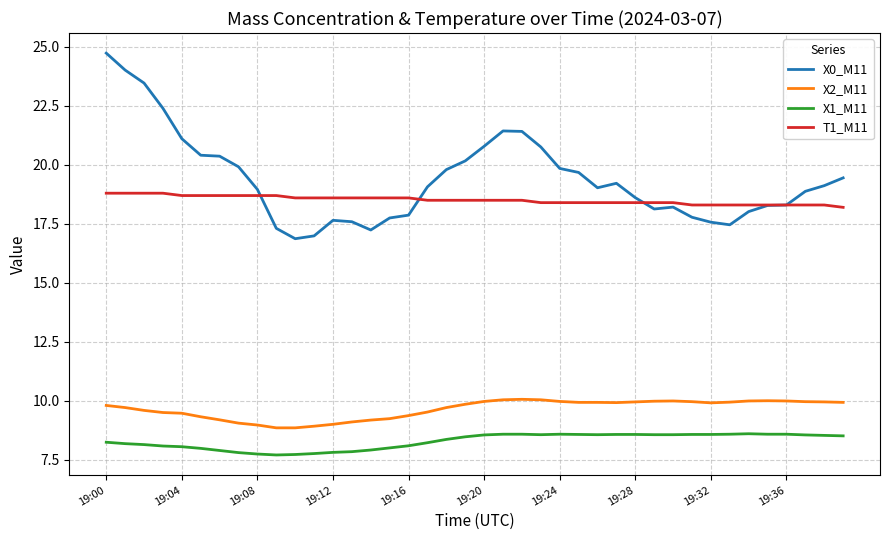

What is the highest value of the X2_M11 series?

10.1